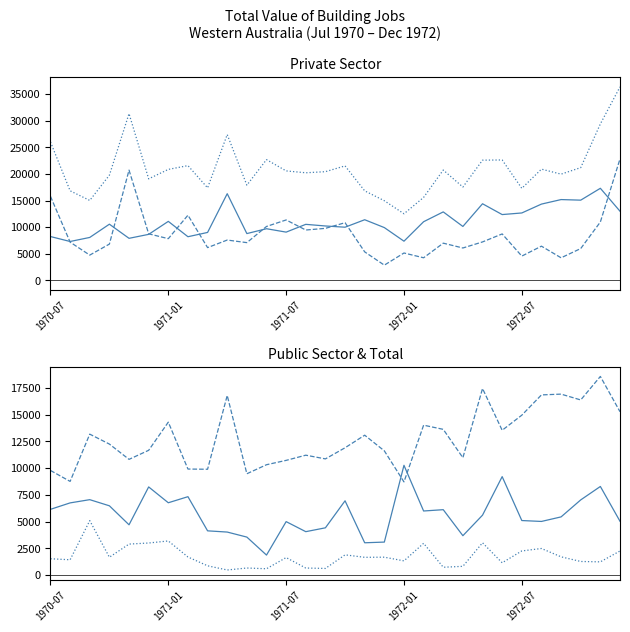

Which series has the largest total across all categories?

Private Total